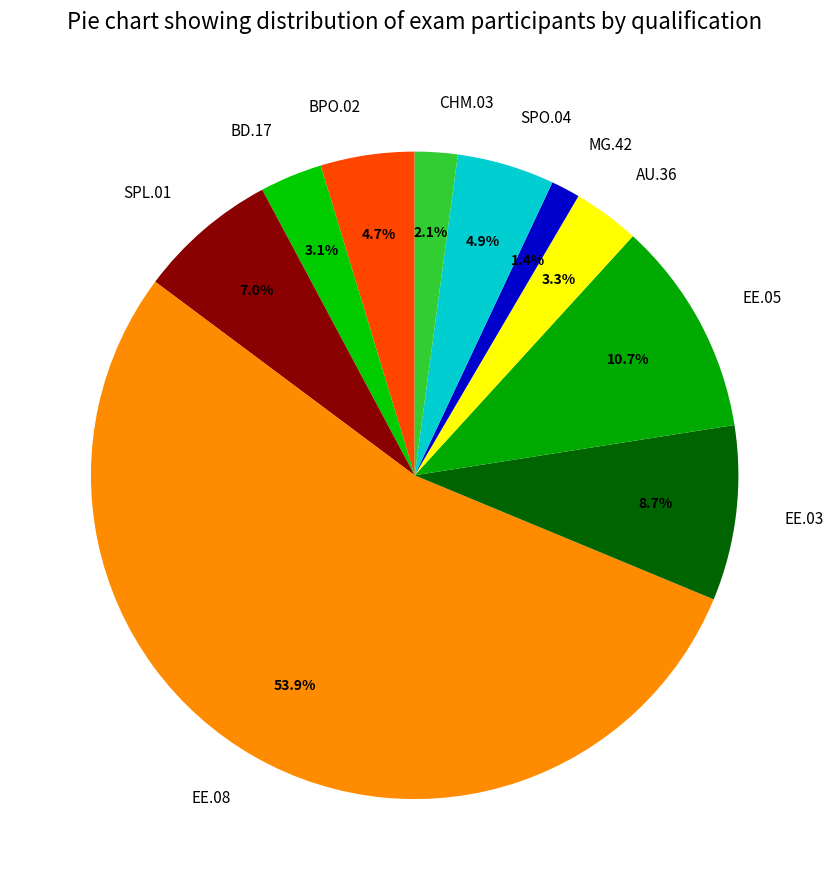

To the nearest percent, what is the difference between the SPL.01 and AU.36 slice percentages?

4%